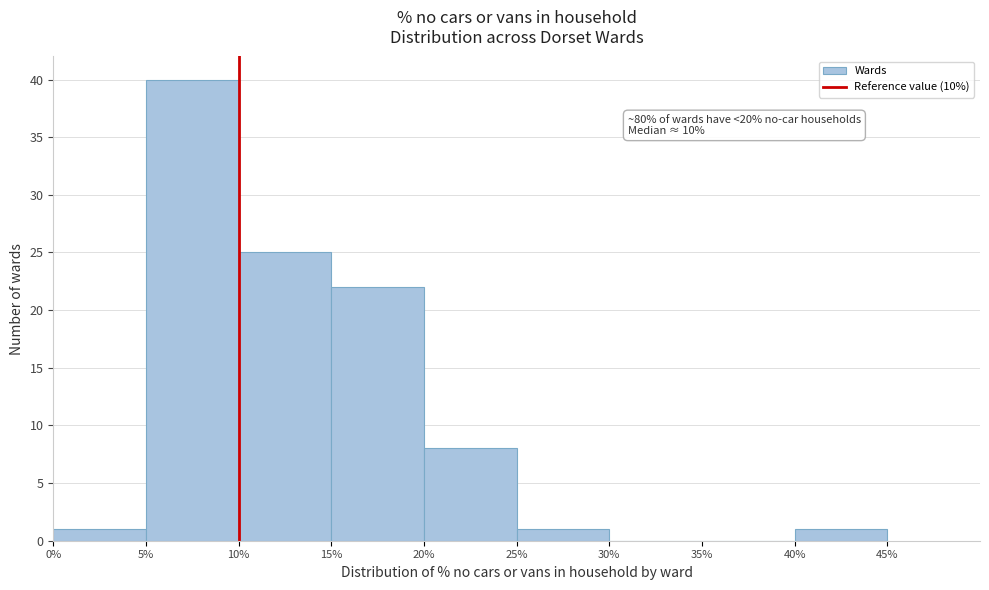

Which range on the x-axis has the tallest bar?

5% to 10%